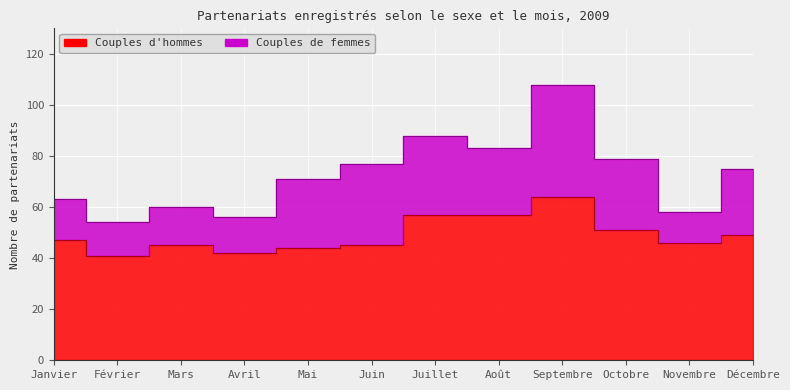

What is the change in value from Avril to Juillet?

+15